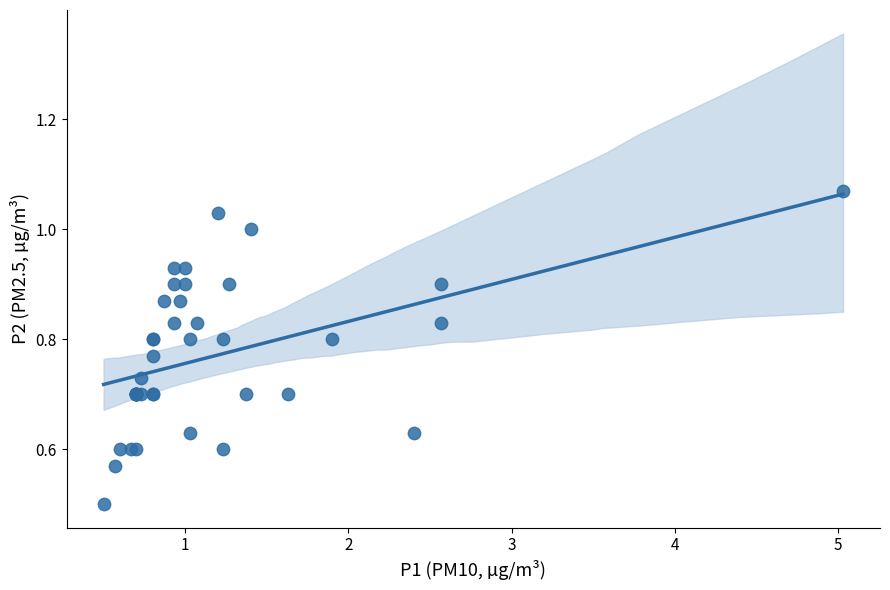

What Y value in the scatter plot is closest to 0?

0.5